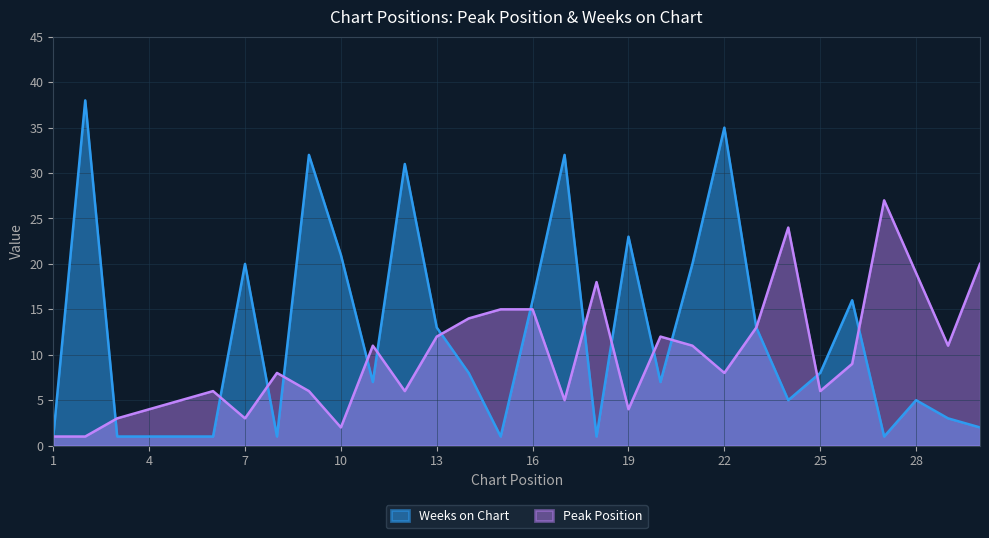

True or false: Peak Position has more than 2 interior local peaks.

True